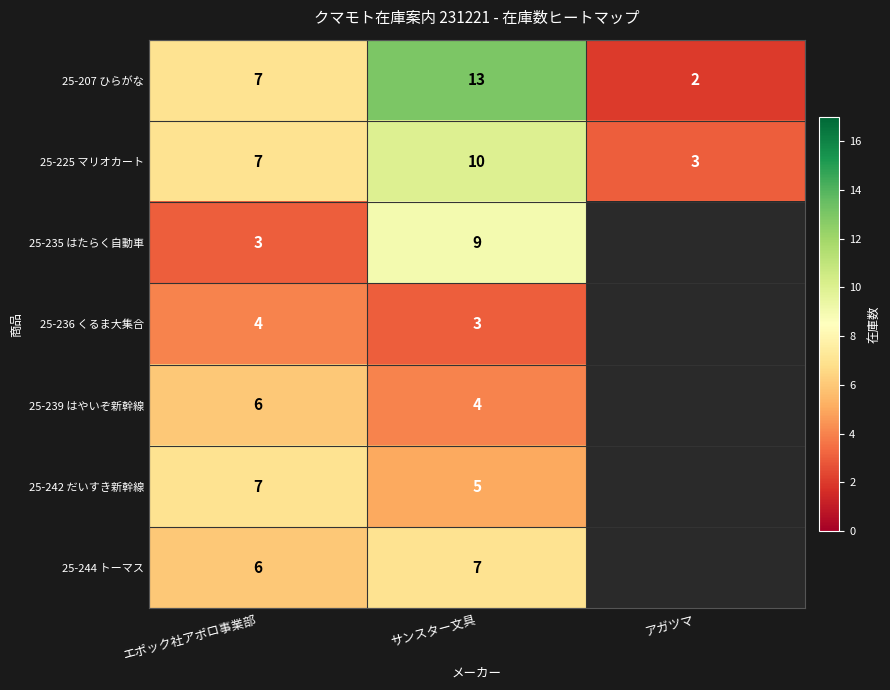

Rank the series at サンスター文具 from highest to lowest value.

25-207 ひらがな, 25-225 マリオカート, 25-235 はたらく自動車, 25-244 トーマス, 25-242 だいすき新幹線, 25-239 はやいぞ新幹線, 25-236 くるま大集合